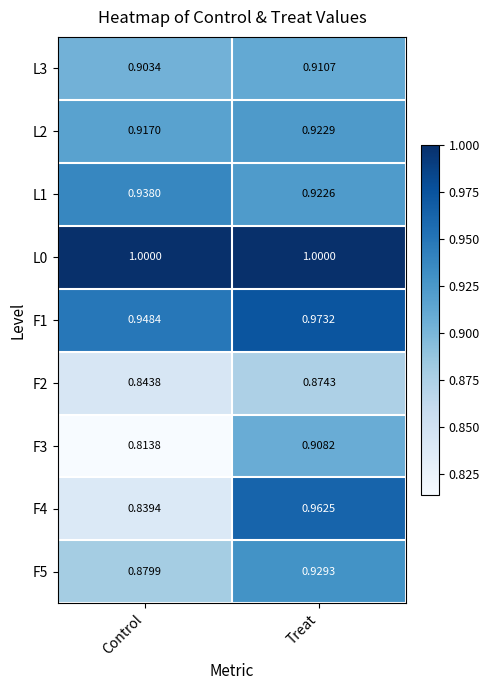

At which label does L3 reach its peak?

Treat